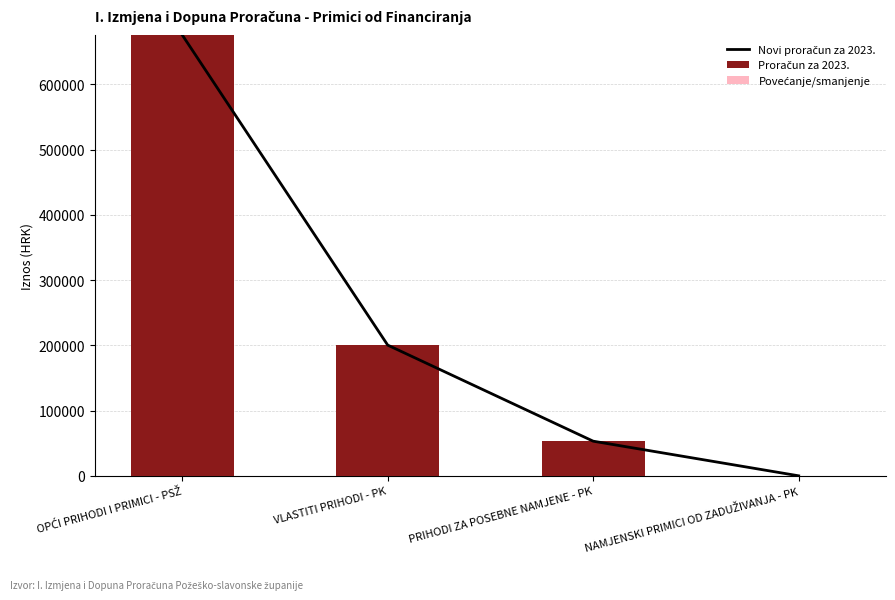

Between OPĆI PRIHODI I PRIMICI - PSŽ and VLASTITI PRIHODI - PK, which series saw the biggest shift?

Proračun za 2023.